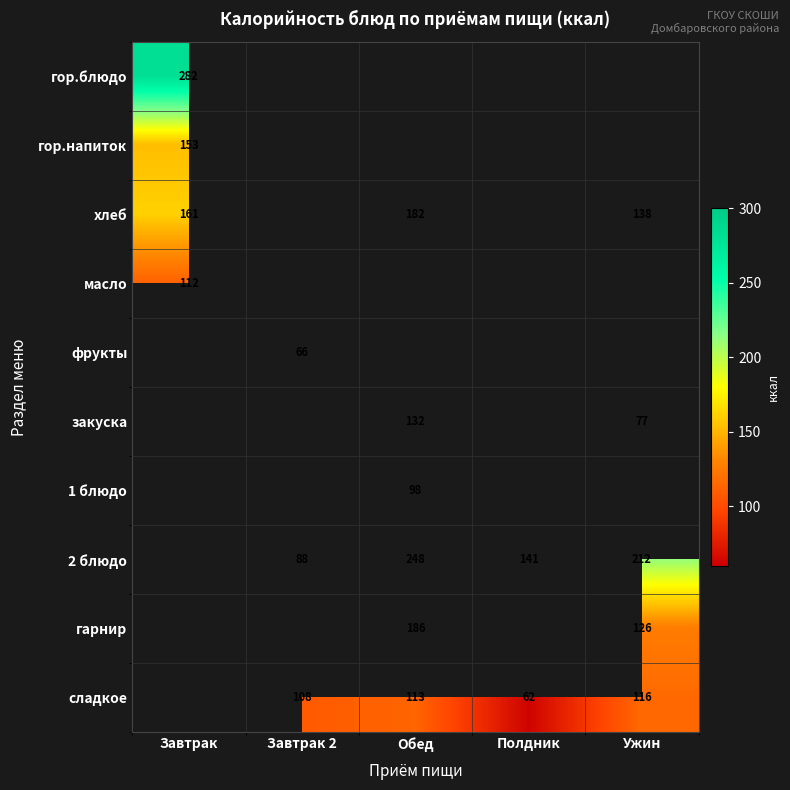

At how many categories does at least one series exceed 86?

5